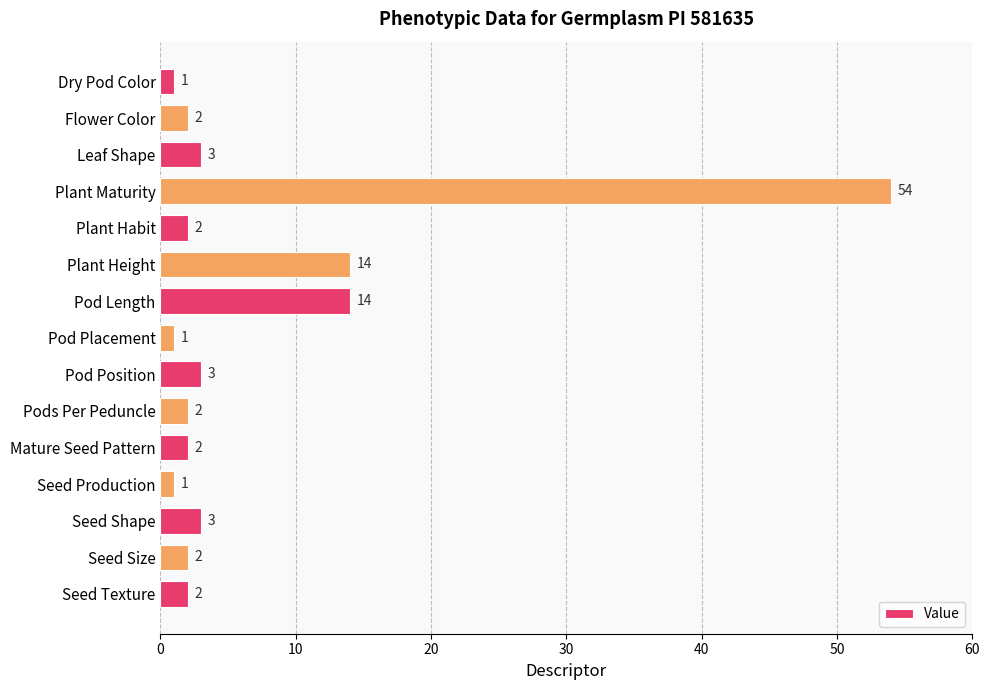

Count the number of categories in the chart.

15